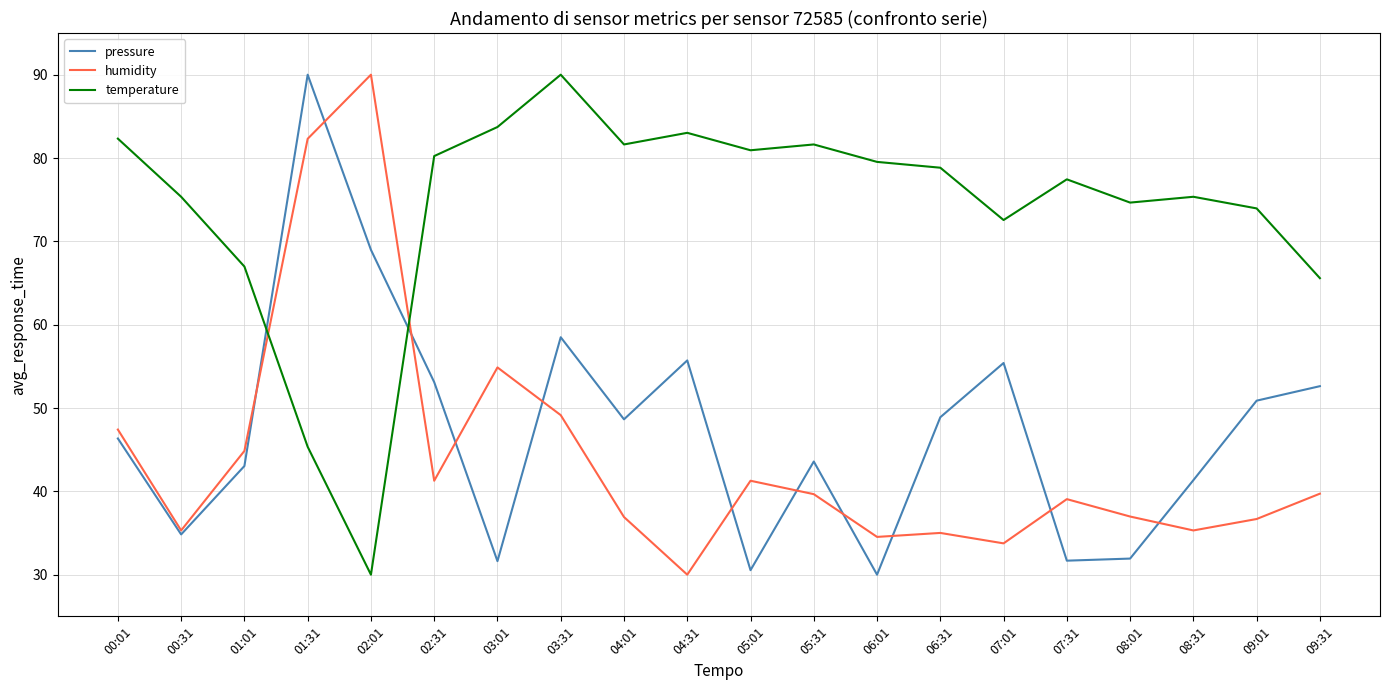

What is the highest value of the pressure series?

90.0